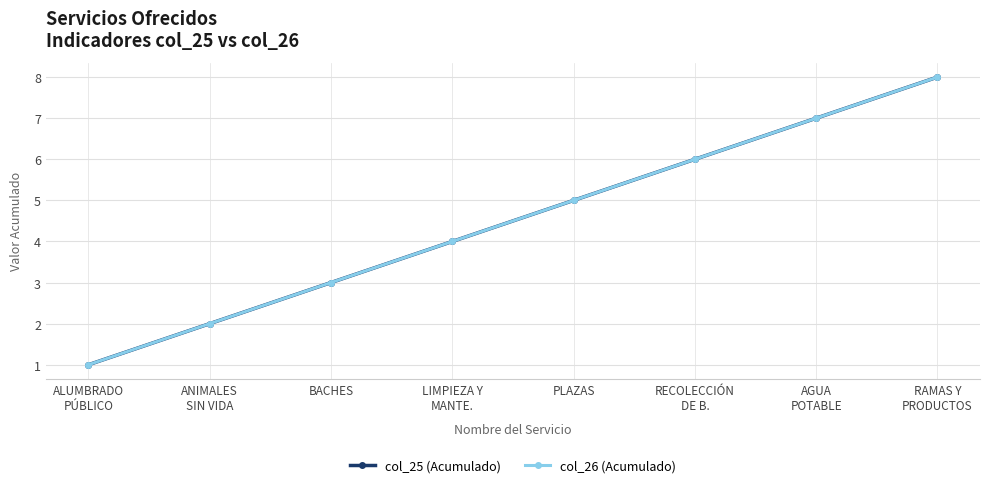

At RECOLECCIÓN
DE B., list the series in order from largest to smallest.

col_25 (Acumulado), col_26 (Acumulado)